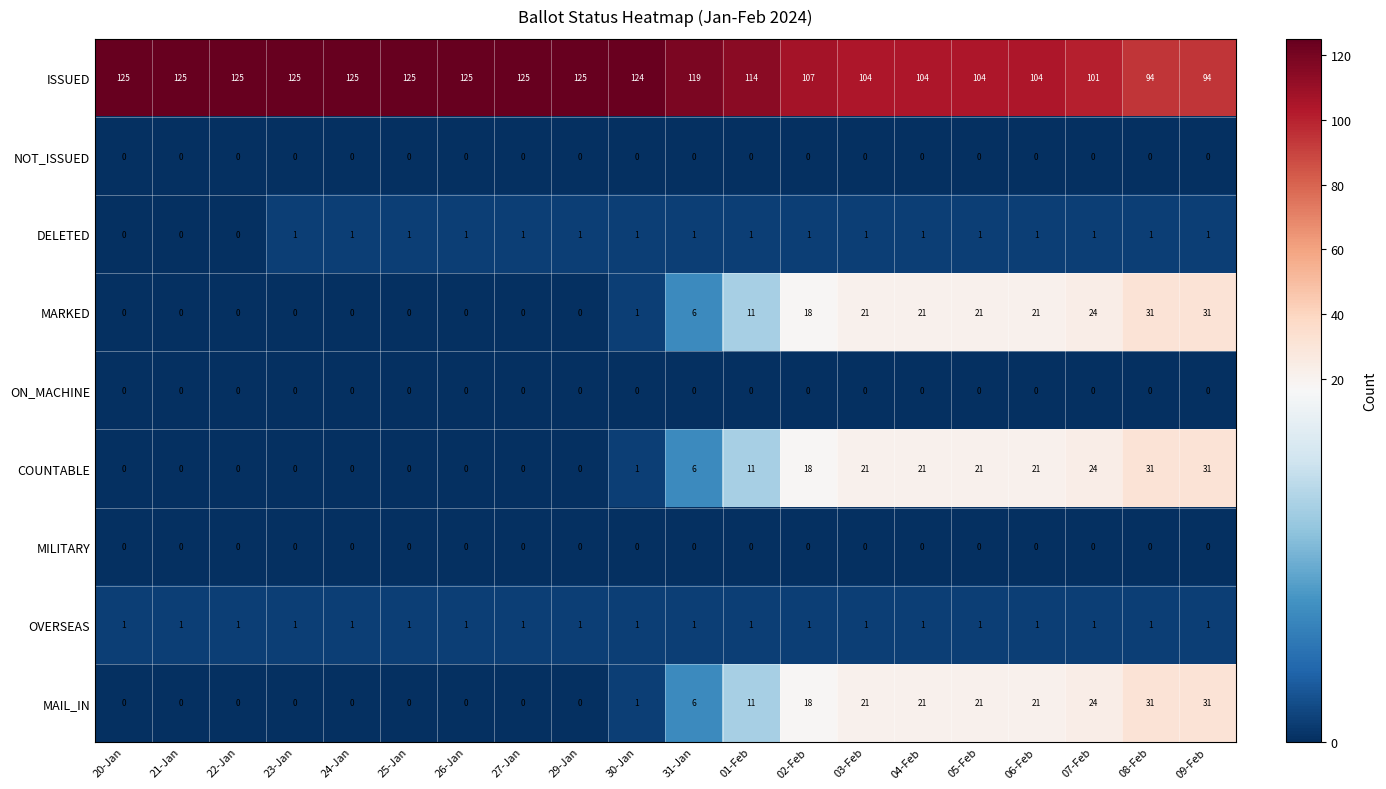

What is the average value of the COUNTABLE series?

10